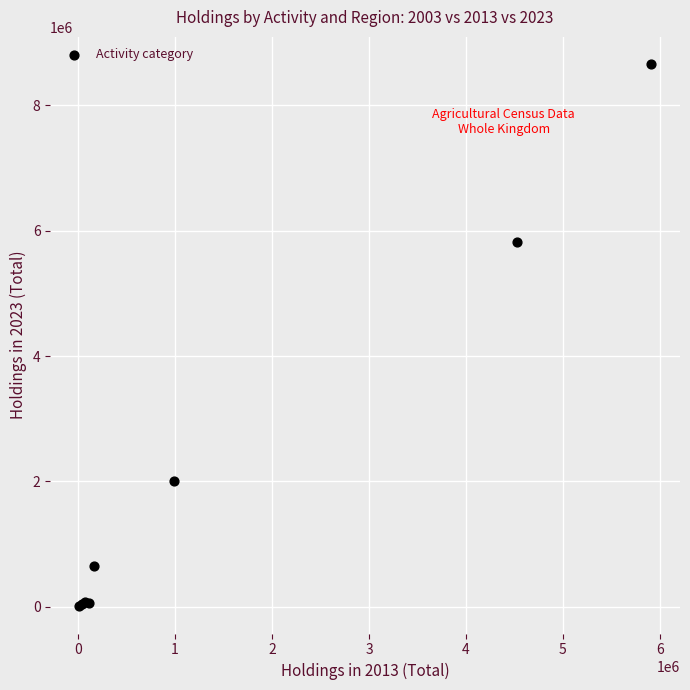

What Y value in the scatter plot is closest to 4333147?

5823161